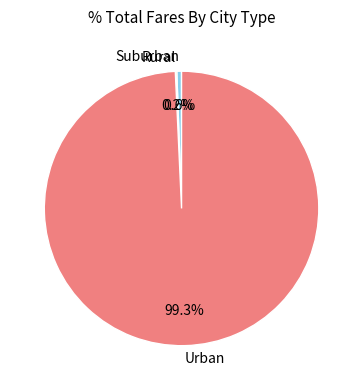

What percentage do Suburban and Urban together represent?

99.8%